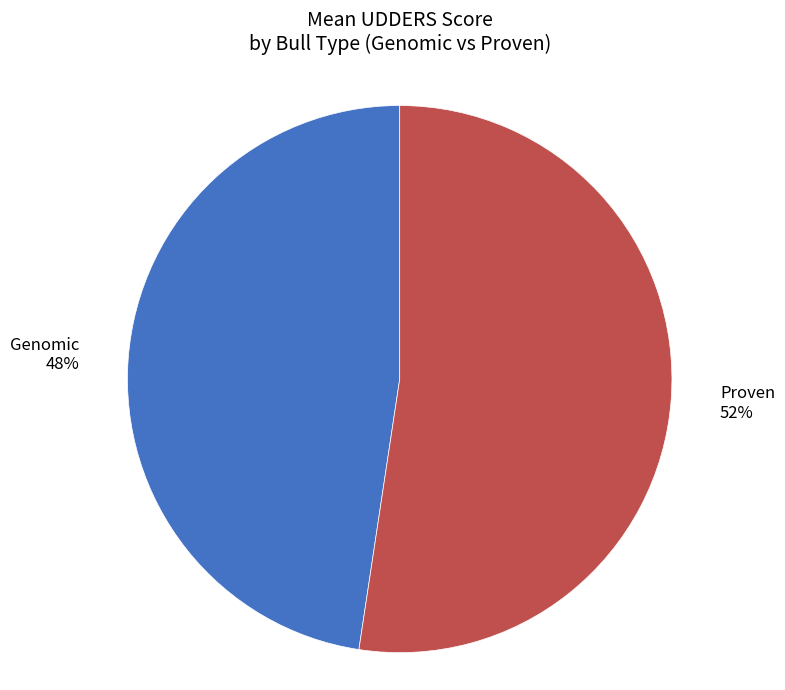

Do Genomic 48% and Proven 52% together represent more than half of the pie?

Yes